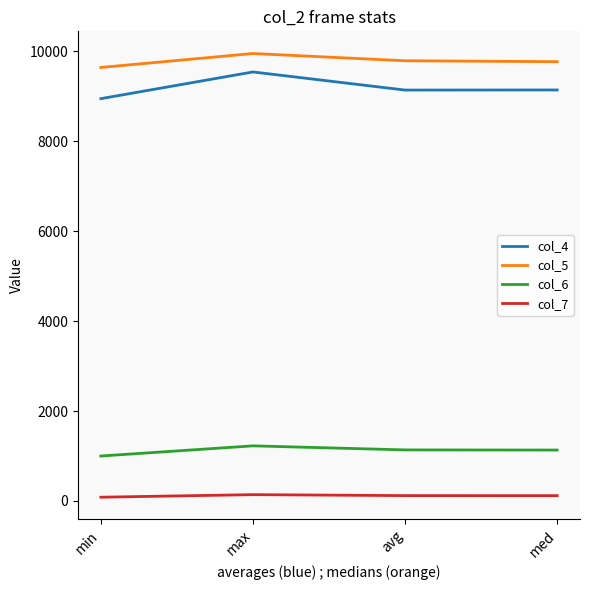

True or false: col_6 and col_7 intersect in this chart.

False